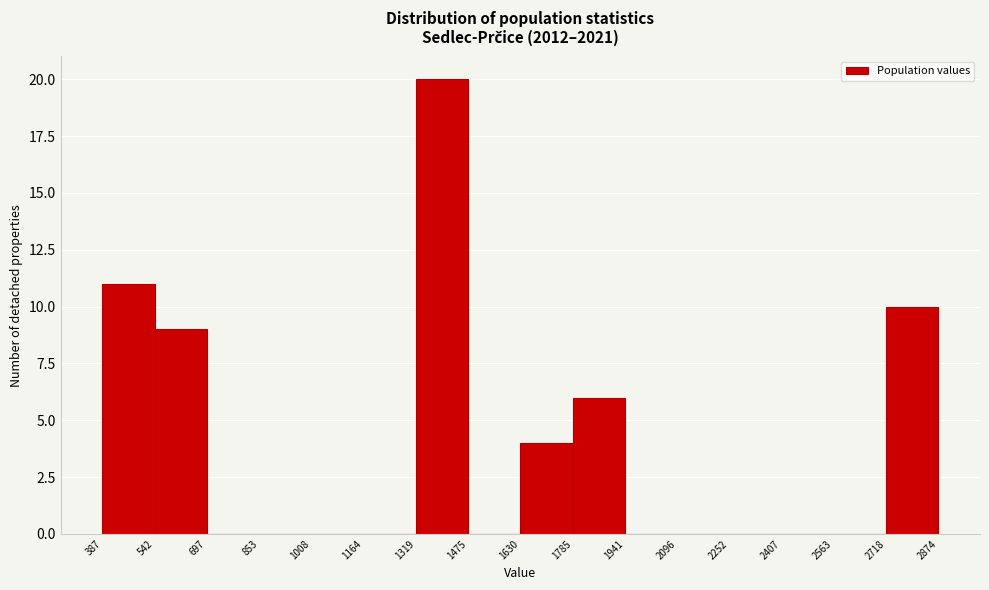

Reading left to right, transcribe this chart: for each bar, give the range it covers on the x-axis and its height. The values are not printed on the chart, so give them approximately, as read against the axis.

387 to 542: 11
542 to 697: 9
697 to 853: 0
853 to 1008: 0
1008 to 1164: 0
1164 to 1319: 0
1319 to 1475: 20
1475 to 1630: 0
1630 to 1785: 4
1785 to 1941: 6
1941 to 2096: 0
2096 to 2252: 0
2252 to 2407: 0
2407 to 2563: 0
2563 to 2718: 0
2718 to 2874: 10